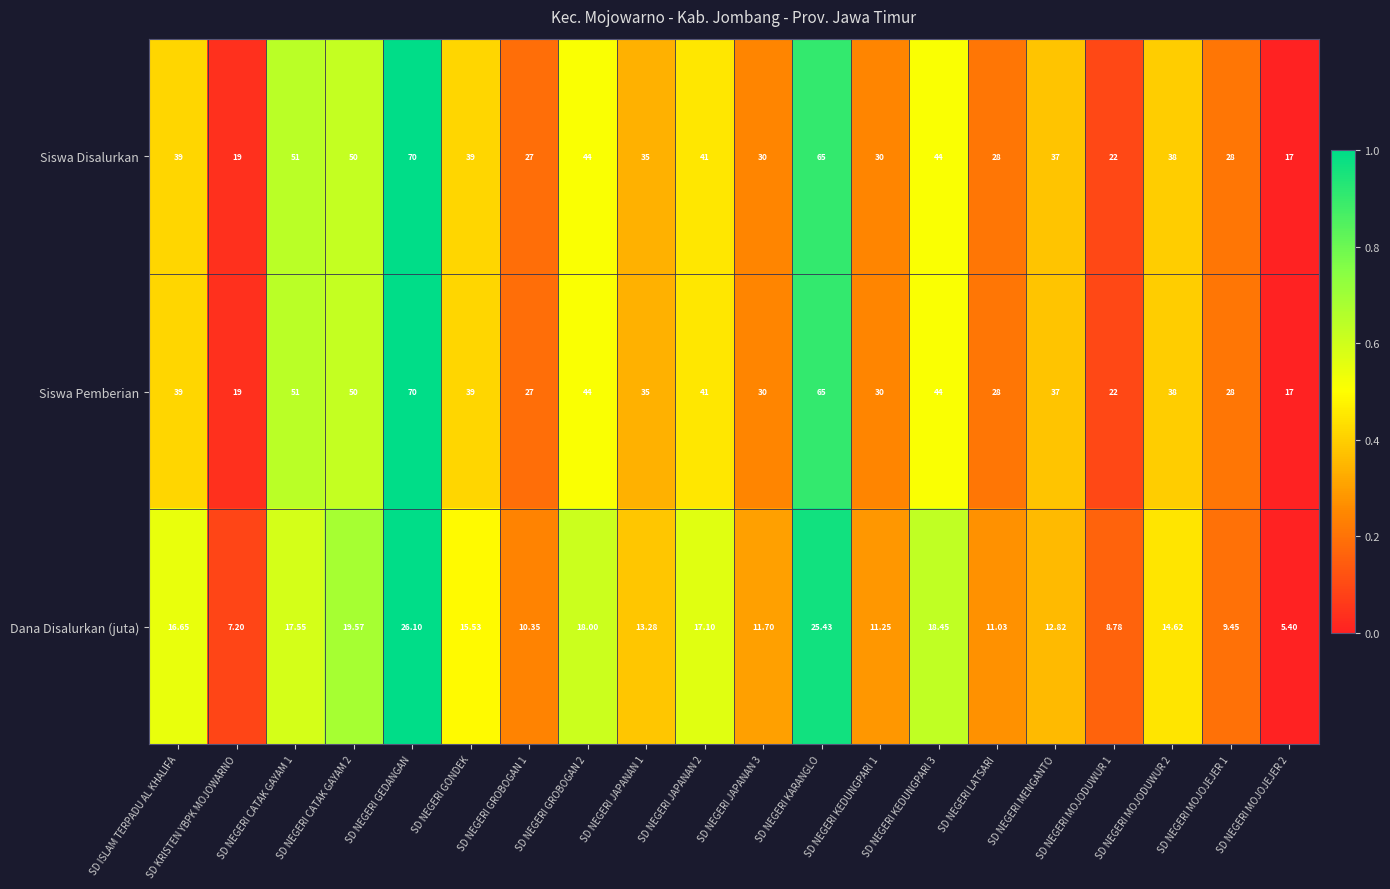

Is the value of Siswa Disalurkan at SD KRISTEN YBPK MOJOWARNO greater than the value of Siswa Pemberian at SD NEGERI JAPANAN 1?

No